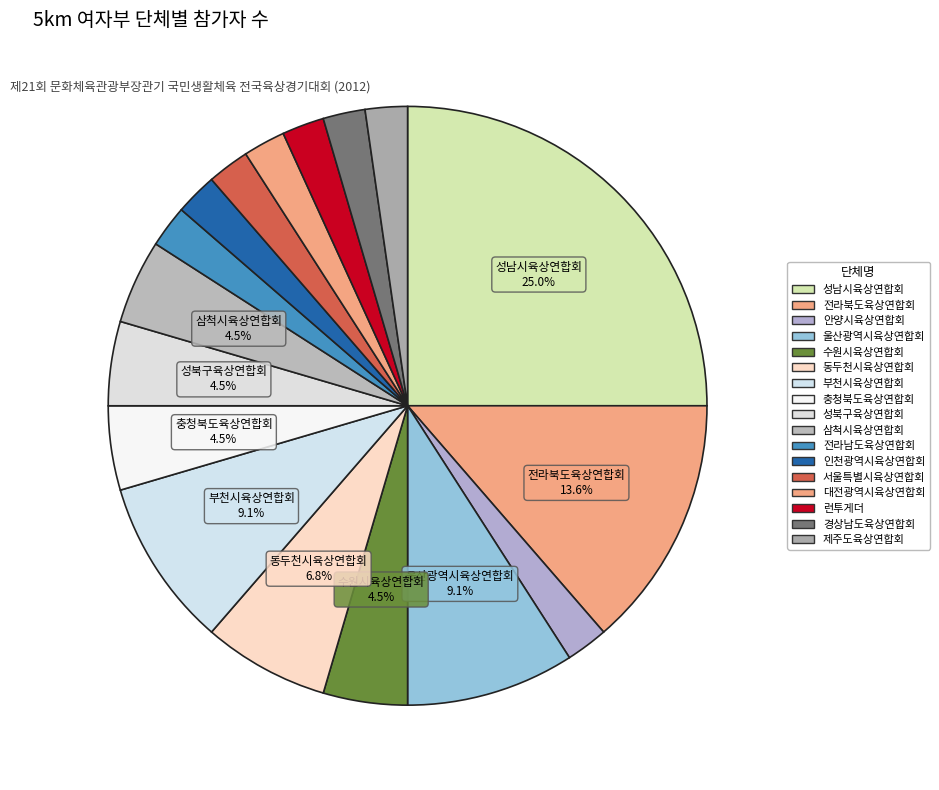

Which has a higher value, 제주도육상연합회 or 서울특별시육상연합회?

제주도육상연합회